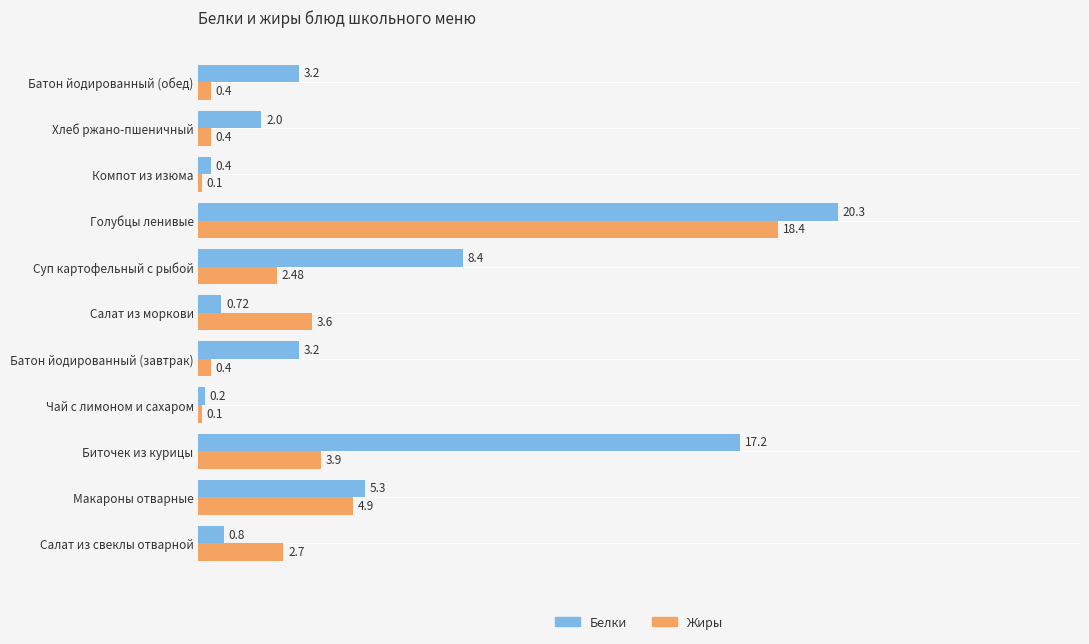

What is the sum of all Белки values?

61.7